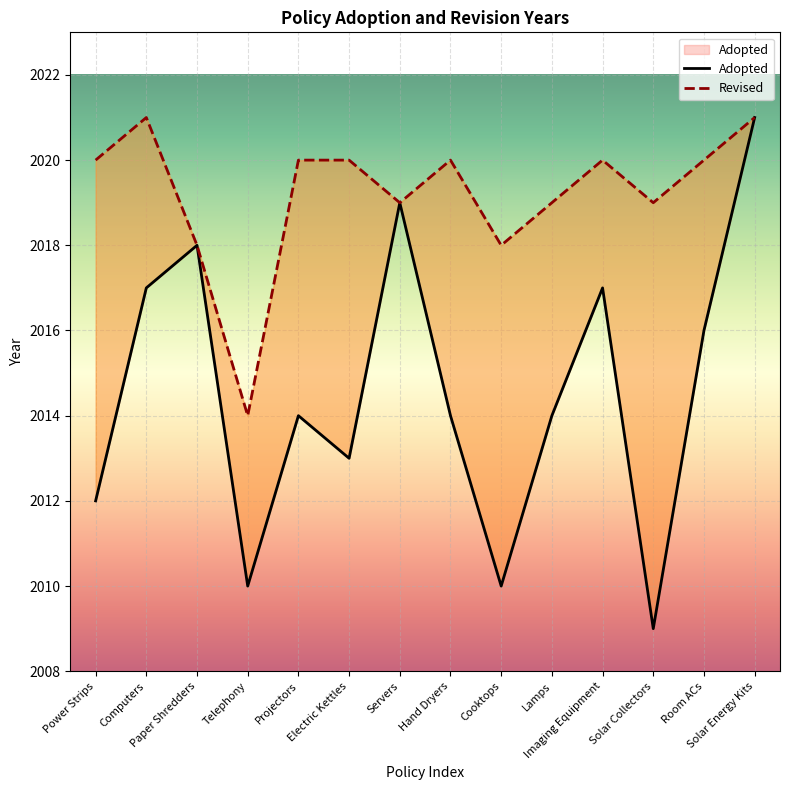

What is the label of the 1st point from the right?

Solar Energy Kits